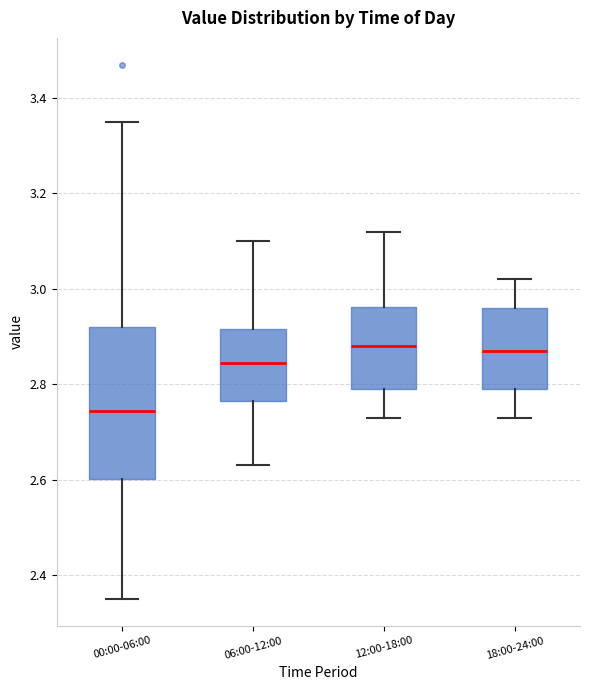

Reading left to right, read every box against the y-axis: the position of its median line, the range the box covers, and the ends of its whiskers. The values are not printed on the chart, so give them approximately, as read against the axis.

00:00-06:00: median 2.74, box 2.60 to 2.92, whiskers 2.36 to 3.36
06:00-12:00: median 2.84, box 2.76 to 2.92, whiskers 2.64 to 3.10
12:00-18:00: median 2.88, box 2.80 to 2.96, whiskers 2.74 to 3.12
18:00-24:00: median 2.88, box 2.80 to 2.96, whiskers 2.74 to 3.02